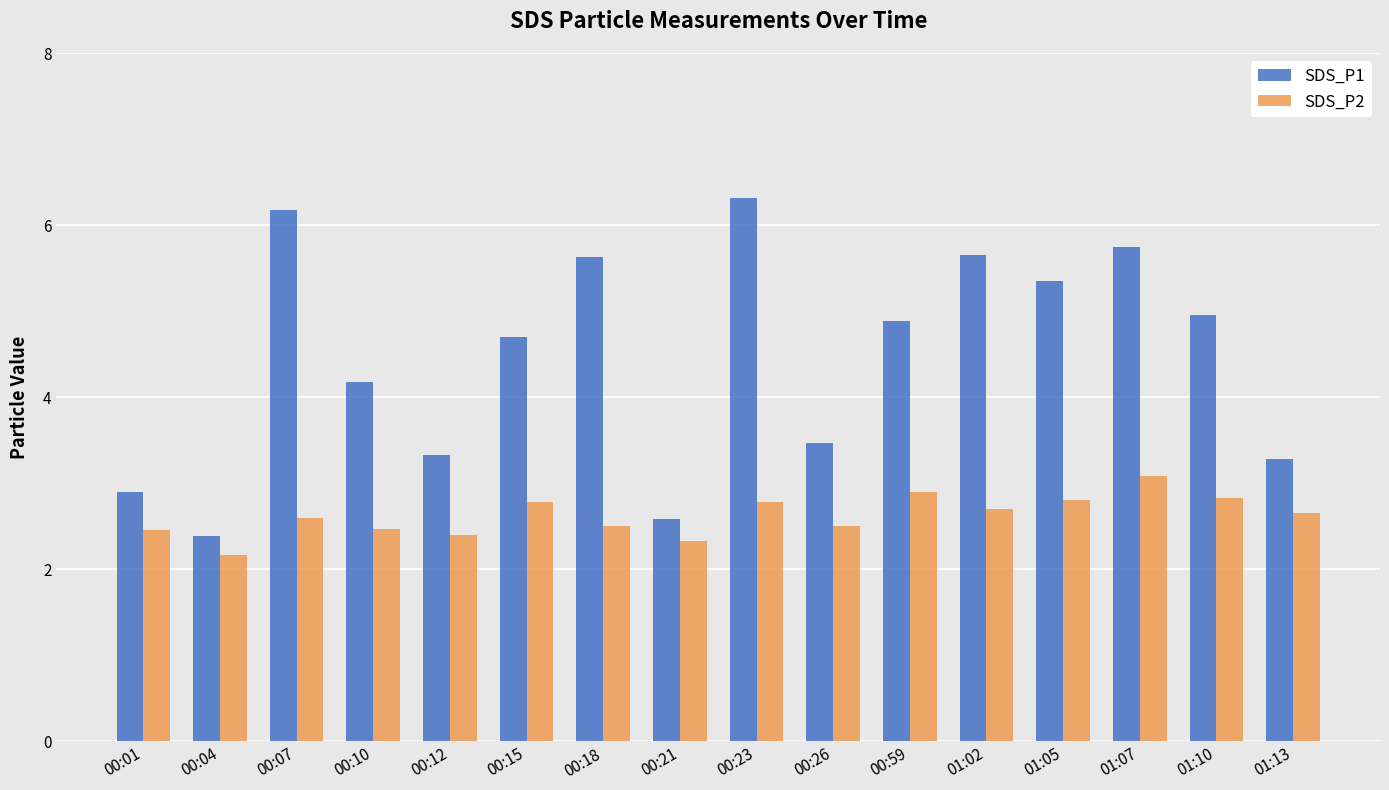

What is the difference between the SDS_P2 values at 00:04 and 01:07?

0.9